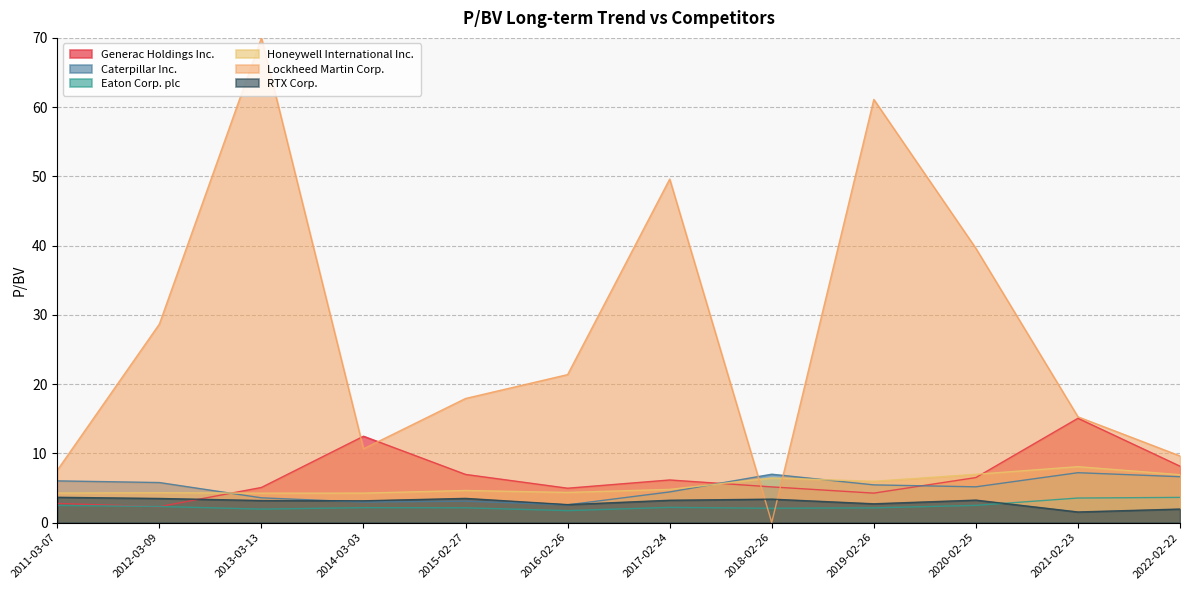

Is it true that Honeywell International Inc. equals 6.2 at 2017-02-24?

False